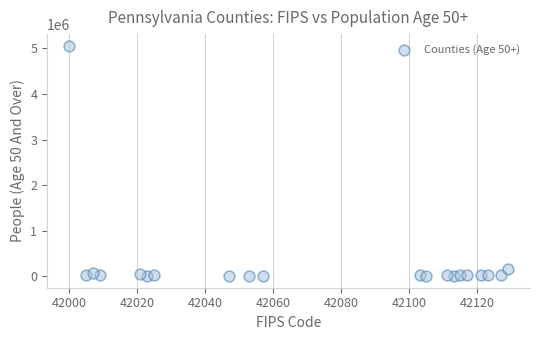

What Y value in the scatter plot is closest to 2532039?

164027